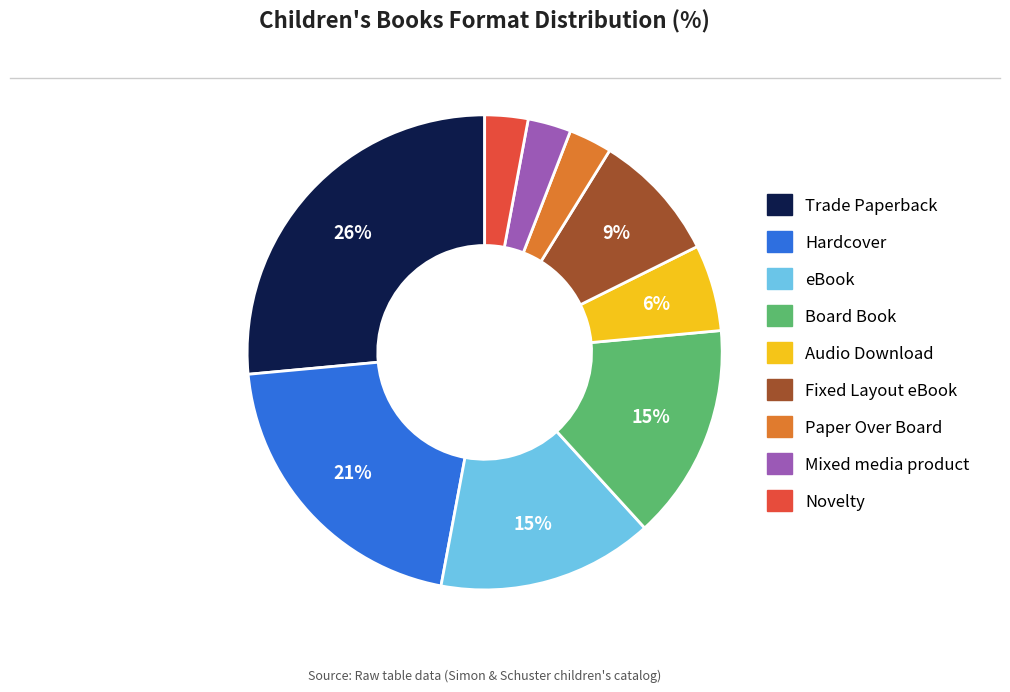

Which category has the biggest portion of the pie?

Trade Paperback